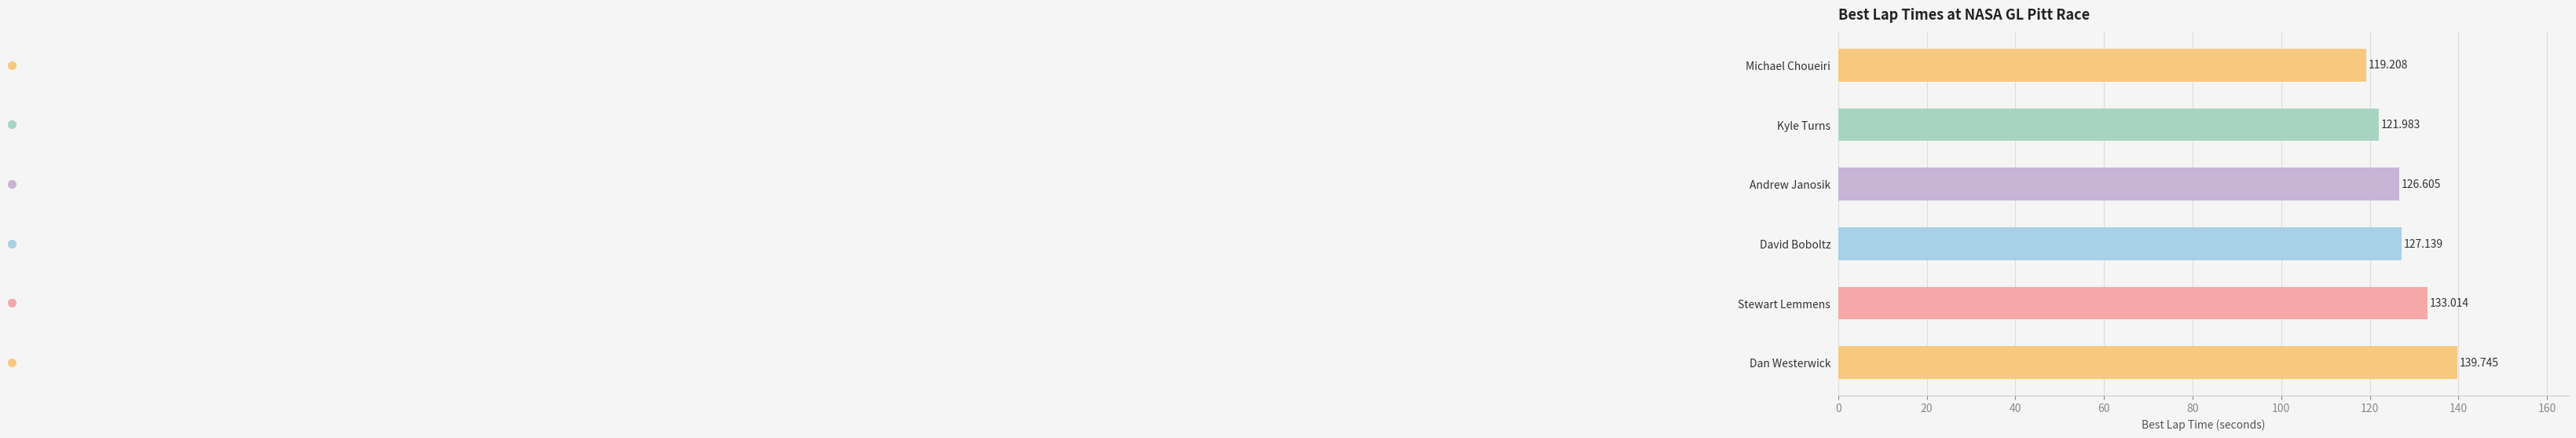

Between Kyle Turns and Stewart Lemmens, which is larger?

Stewart Lemmens